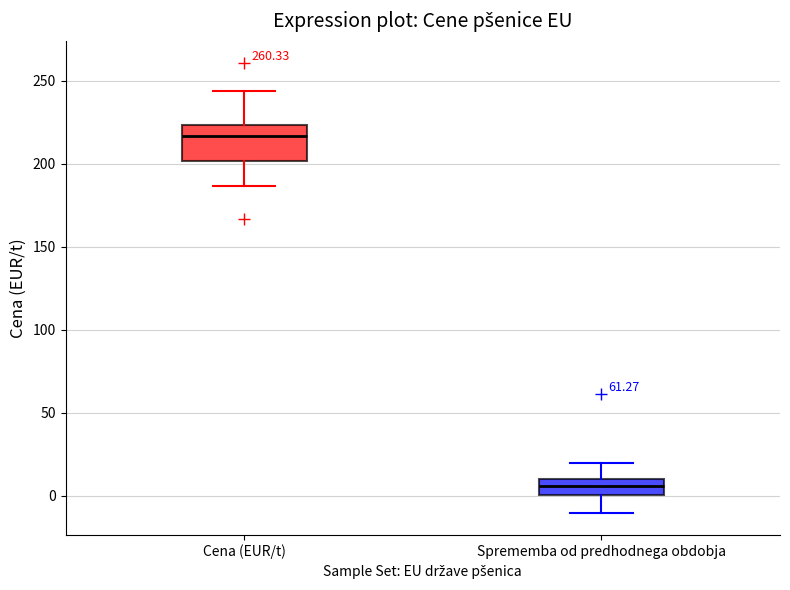

Reading left to right, read every box against the y-axis: the position of its median line, the range the box covers, and the ends of its whiskers. The values are not printed on the chart, so give them approximately, as read against the axis.

Cena (EUR/t): median 215, box 200 to 225, whiskers 185 to 245
Sprememba od predhodnega obdobja: median 5, box 0 to 10, whiskers -10 to 20